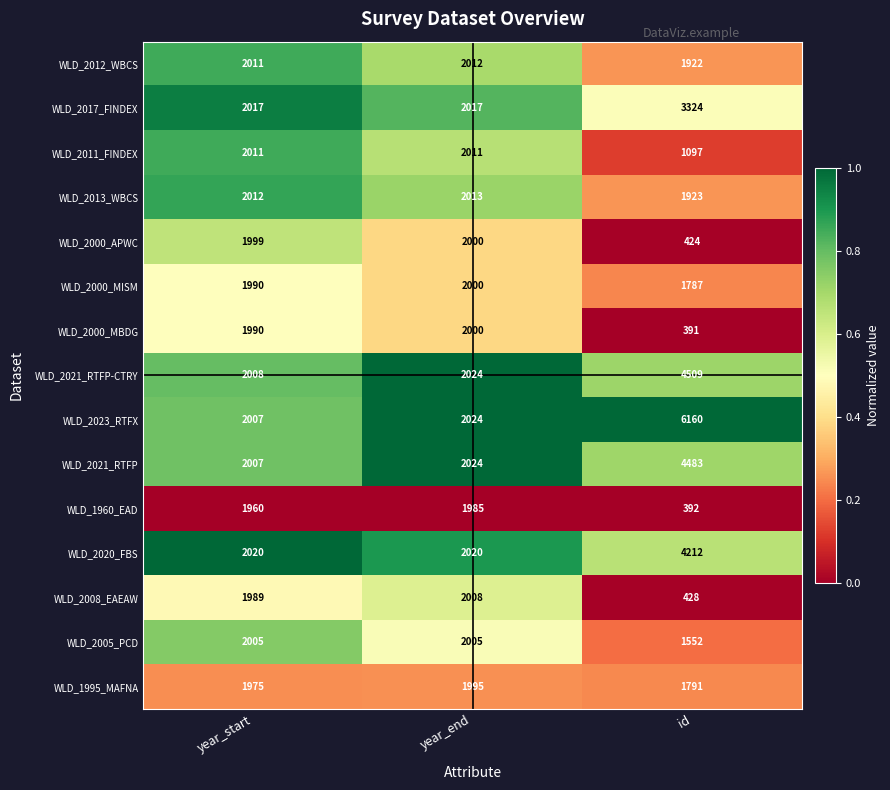

The WLD_2011_FINDEX series shows 1097 at id. True or false?

True